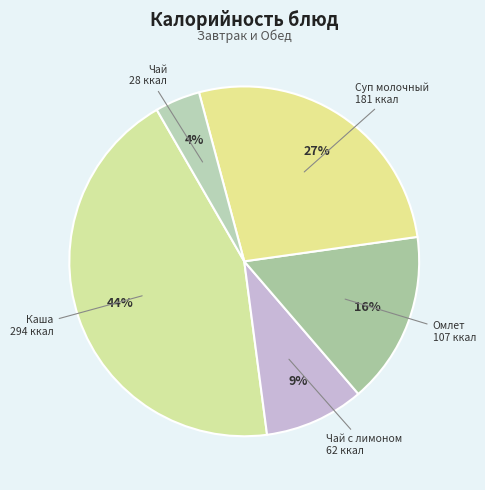

Count the number of slices in the pie.

5